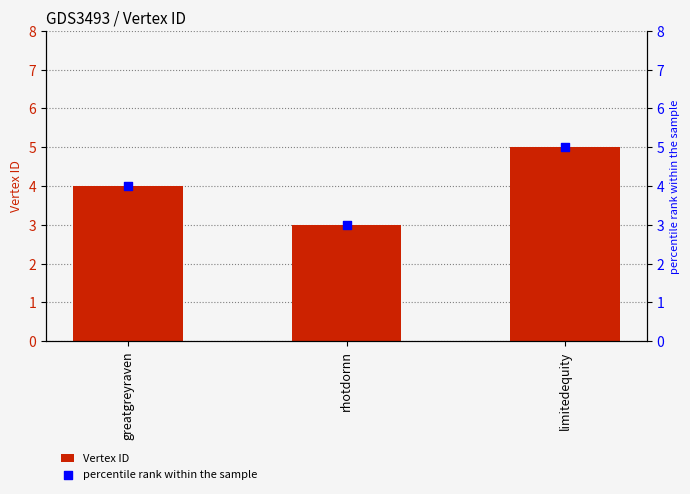

Which series reaches the minimum Y coordinate?

Vertex ID